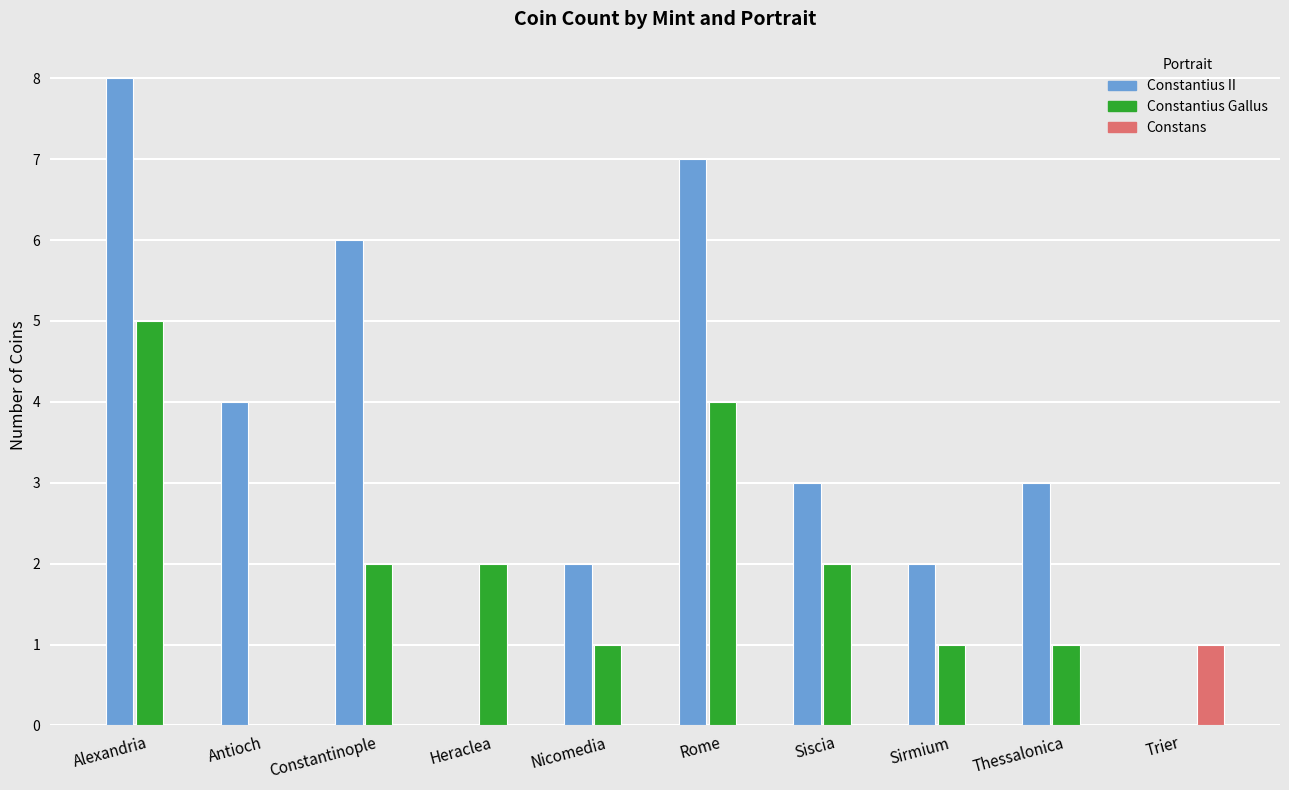

Reading left to right, what are all the values shown in this chart?

Constantius II: Alexandria=8	Antioch=4	Constantinople=6	Heraclea=0	Nicomedia=2	Rome=7	Siscia=3	Sirmium=2	Thessalonica=3	Trier=0
Constantius Gallus: Alexandria=5	Antioch=0	Constantinople=2	Heraclea=2	Nicomedia=1	Rome=4	Siscia=2	Sirmium=1	Thessalonica=1	Trier=0
Constans: Alexandria=0	Antioch=0	Constantinople=0	Heraclea=0	Nicomedia=0	Rome=0	Siscia=0	Sirmium=0	Thessalonica=0	Trier=1